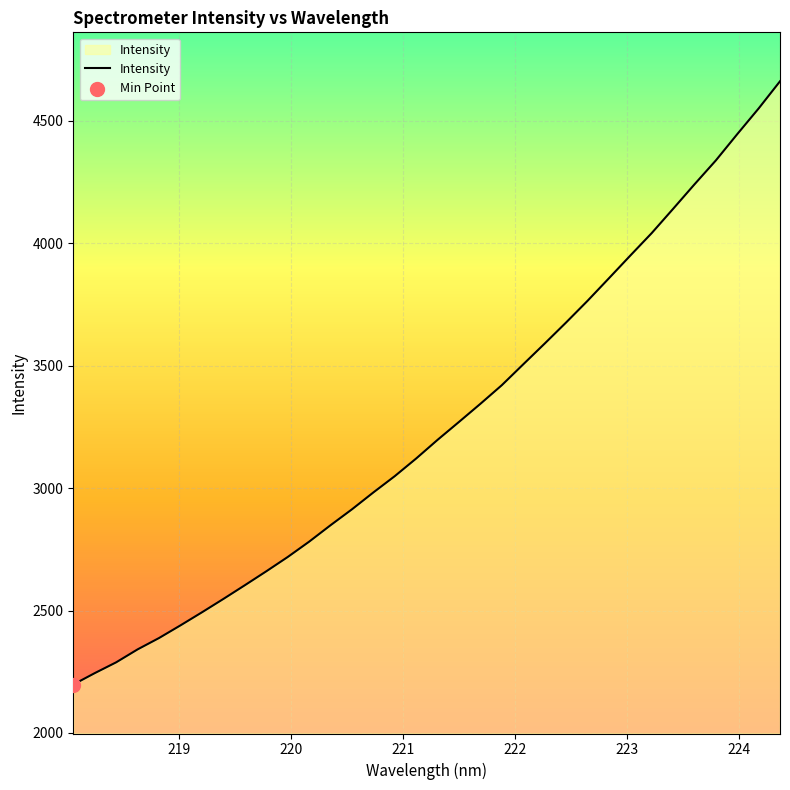

What is the greatest value displayed?

4661.7